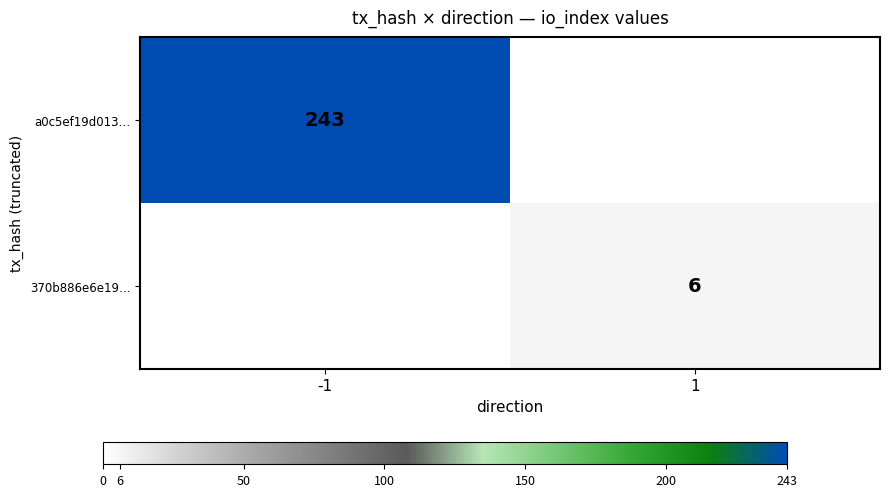

The 370b886e6e19… series shows 6 at 1. True or false?

True